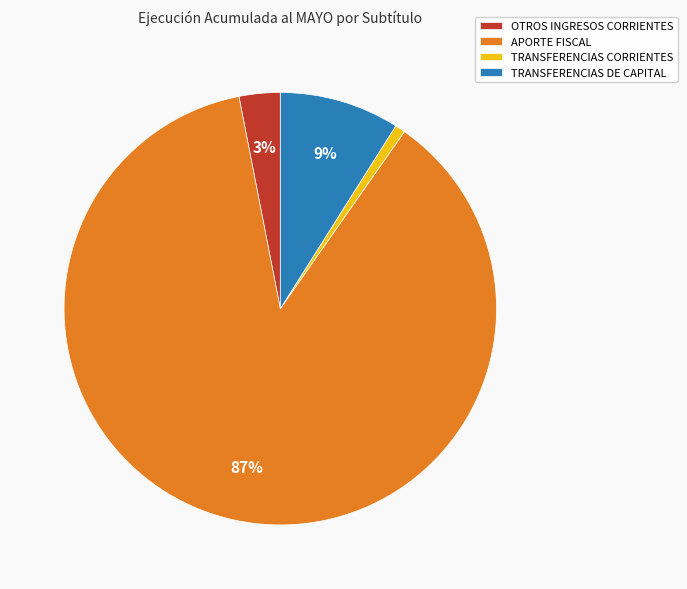

To the nearest percent, what portion does OTROS INGRESOS CORRIENTES represent?

3%